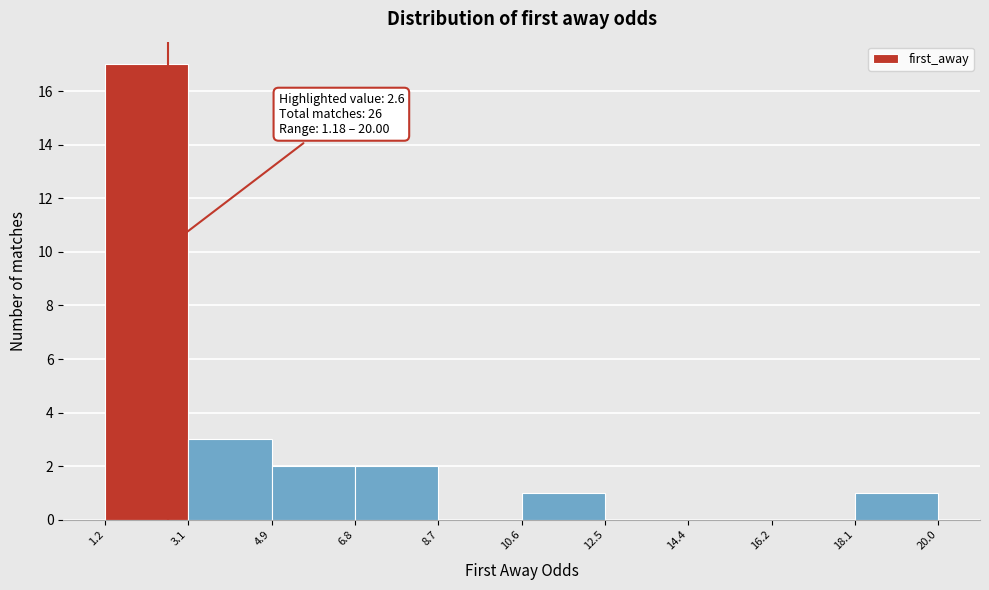

Over which range of the x-axis is the bar tallest?

1.2 to 3.1